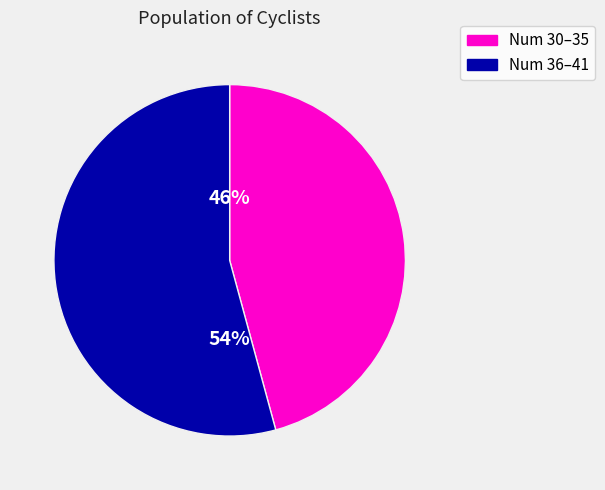

To the nearest percent, what is the average slice percentage?

50%